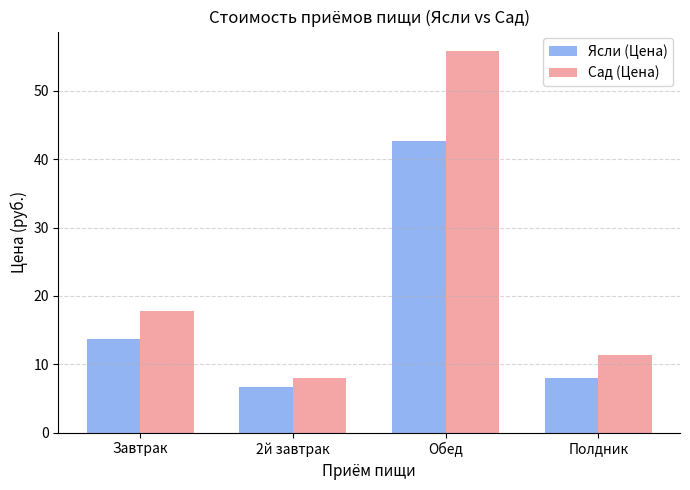

Is the value of Ясли (Цена) at 2й завтрак greater than the value of Сад (Цена) at Обед?

No